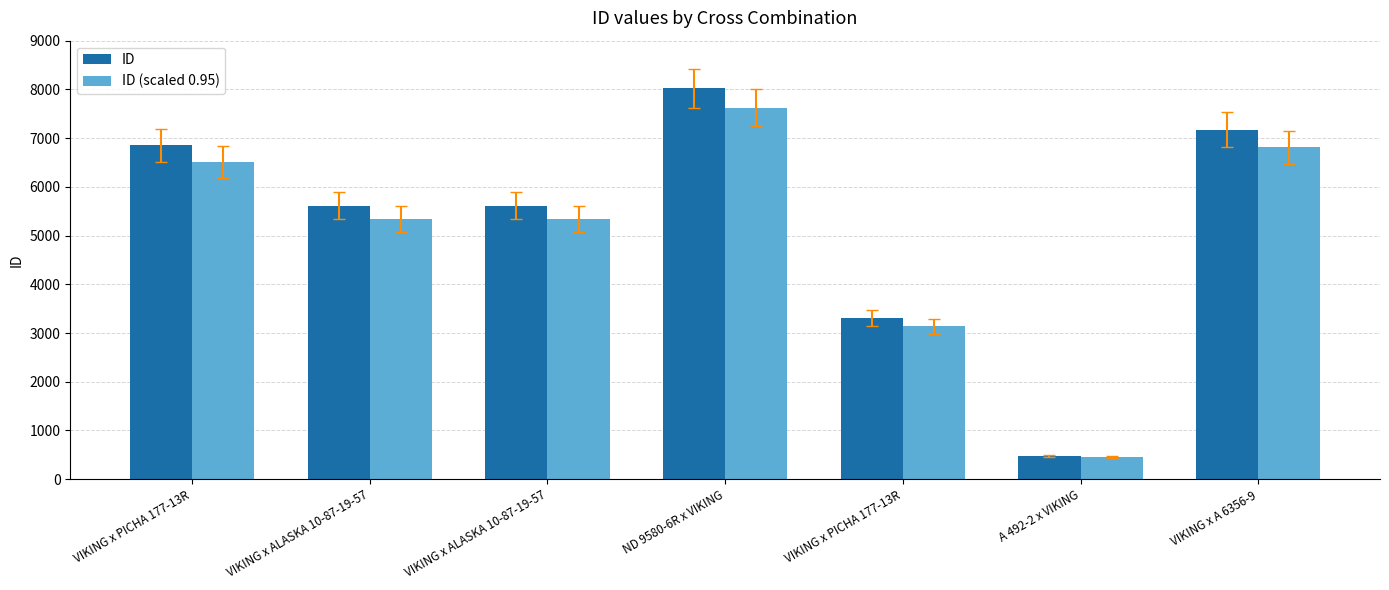

What is the label of the 2nd bar from the left?

VIKING x ALASKA 10-87-19-57